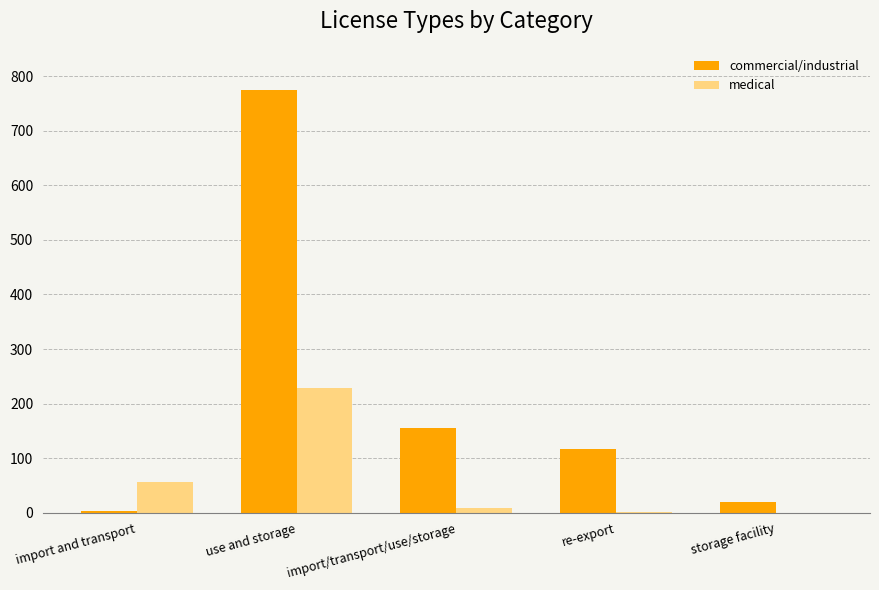

What is the maximum value for medical?

229